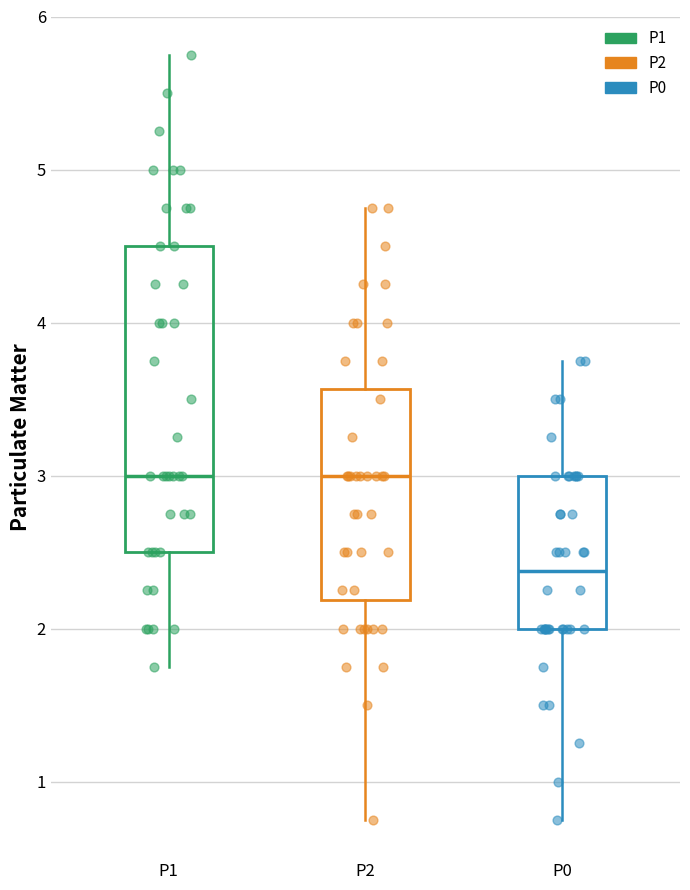

Reading left to right, read every box against the y-axis: the position of its median line, the range the box covers, and the ends of its whiskers. The values are not printed on the chart, so give them approximately, as read against the axis.

P1: median 3.0, box 2.5 to 4.5, whiskers 1.8 to 5.8
P2: median 3.0, box 2.2 to 3.6, whiskers 0.8 to 4.8
P0: median 2.4, box 2.0 to 3.0, whiskers 0.8 to 3.8